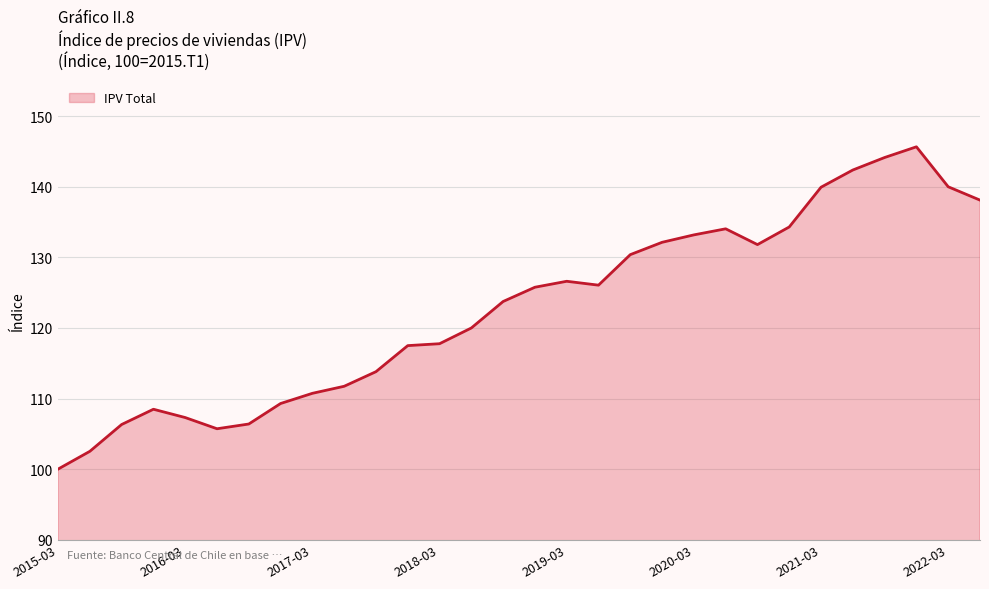

What is the greatest value displayed?

145.7